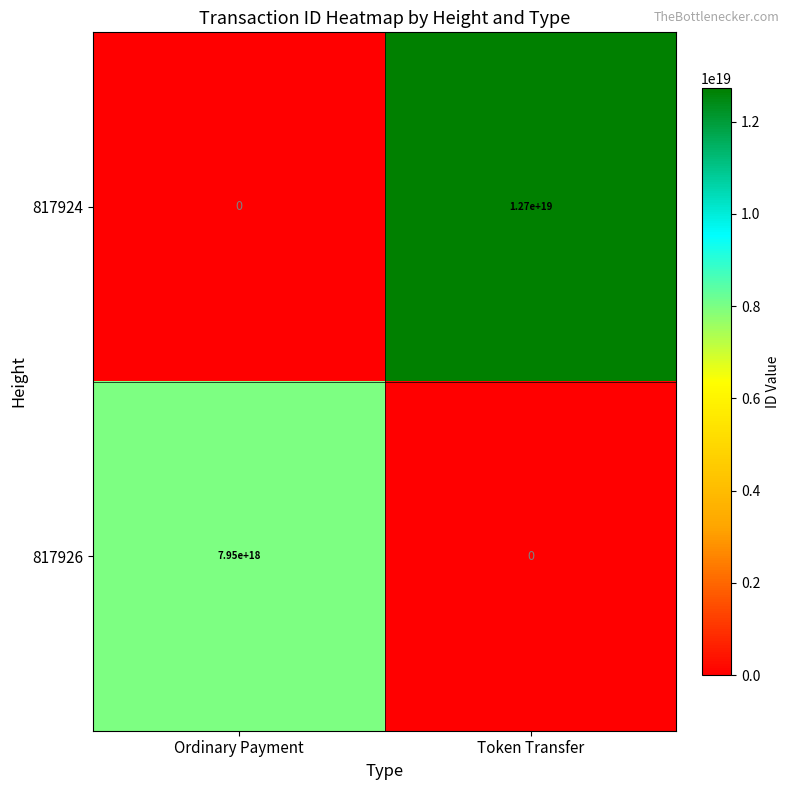

Which series has the largest total across all categories?

817924